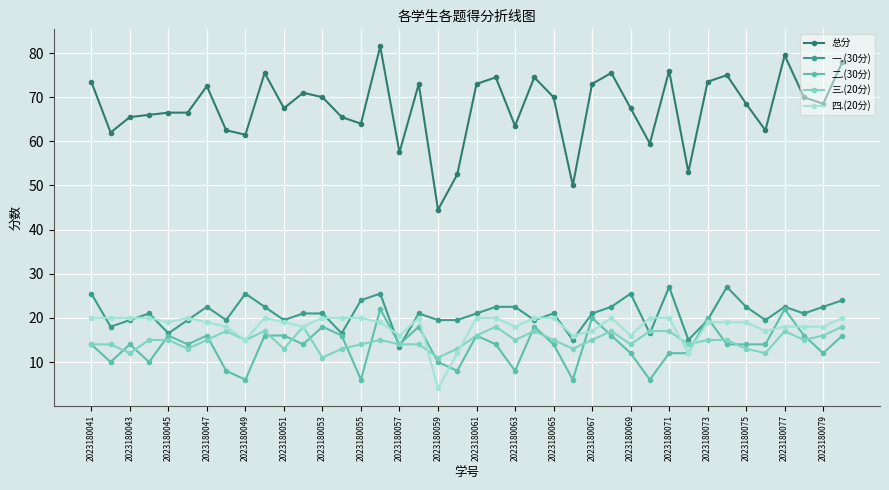

Which series has the widest spread of values?

总分